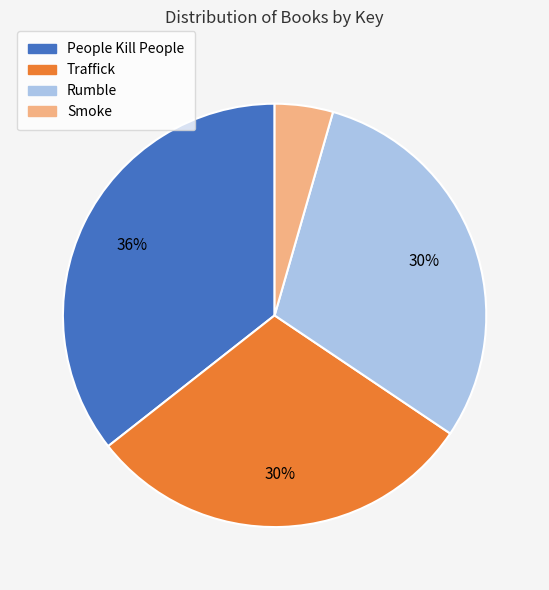

Is there any slice that represents more than half of the pie?

No